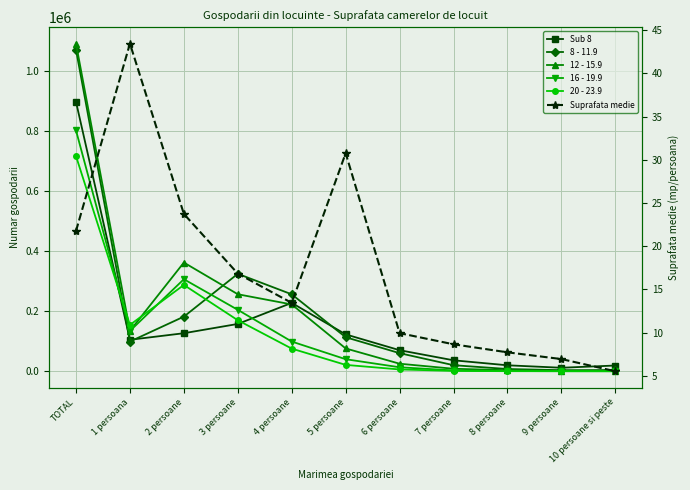

How many series are shown in this chart?

6